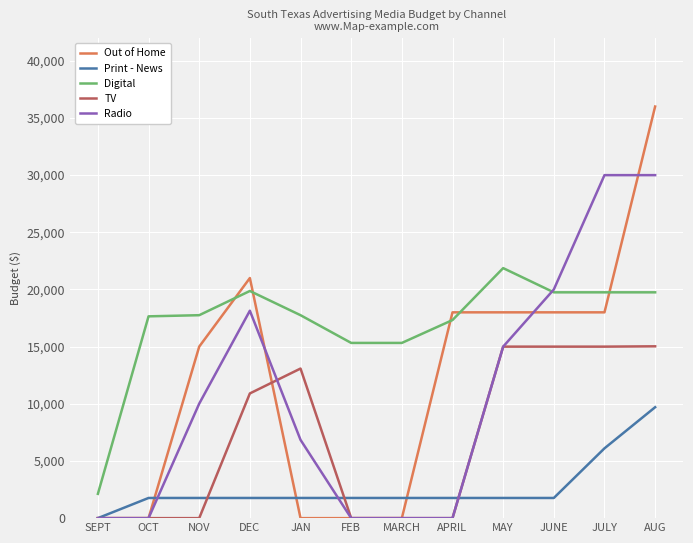

At JAN, list the series in order from largest to smallest.

Digital, TV, Radio, Print - News, Out of Home